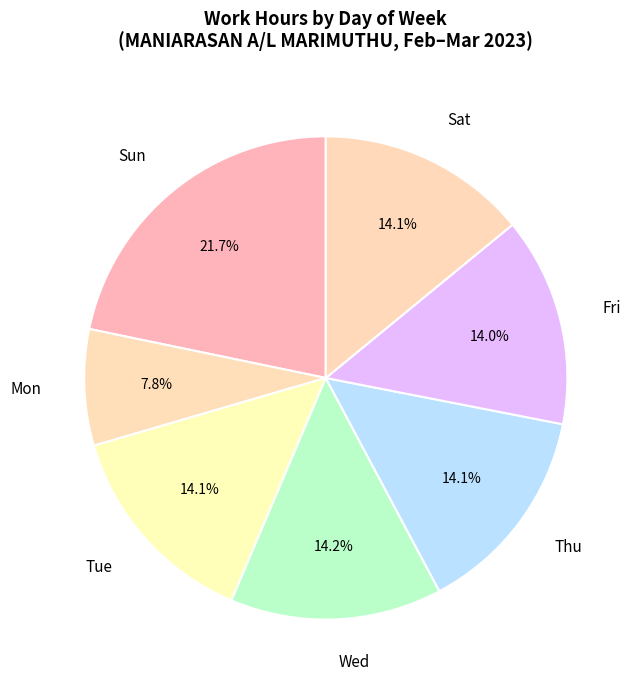

How many slices are in this pie chart?

7